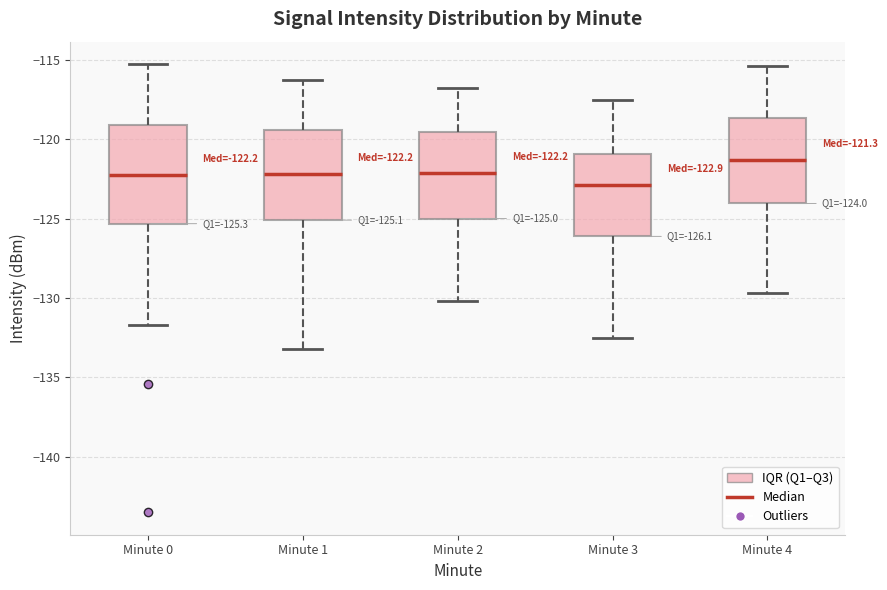

Which box's median line is the lowest?

Minute 3